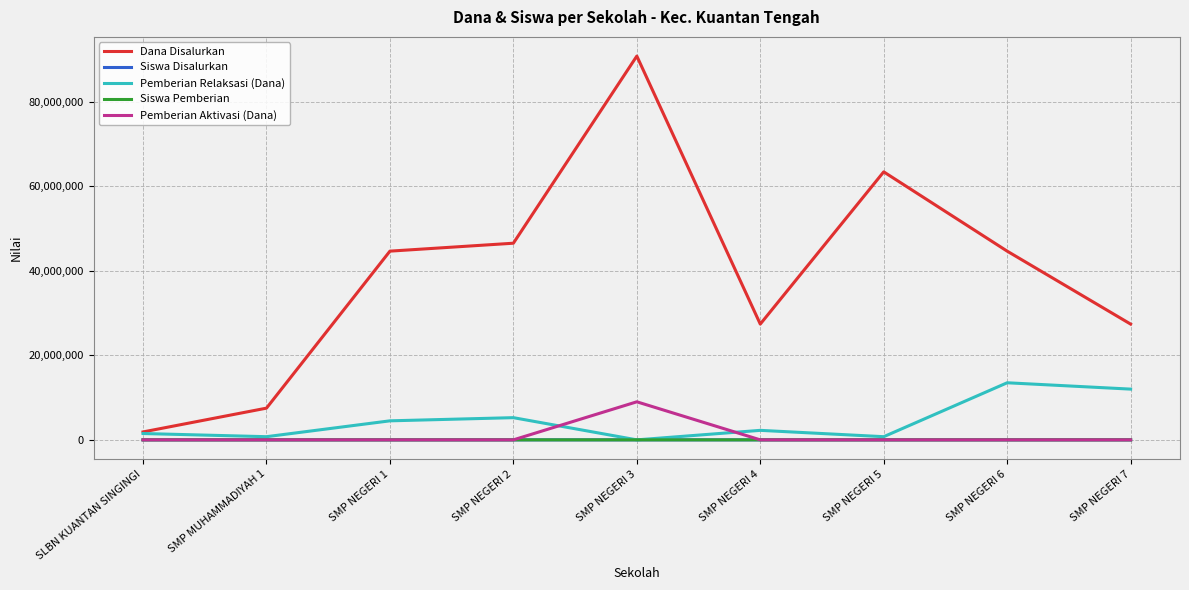

Which series has the largest range (max minus min)?

Dana Disalurkan